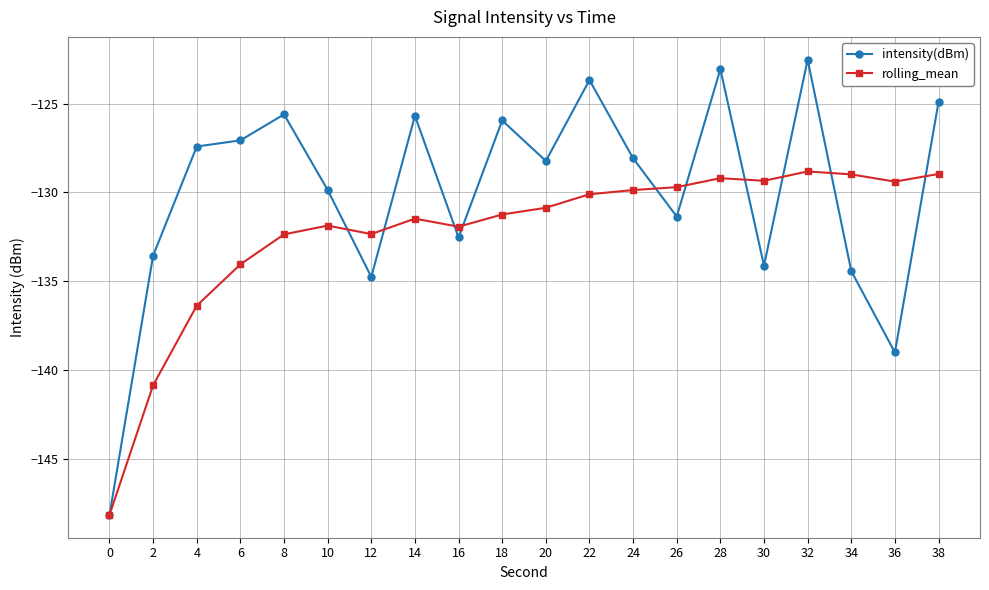

At which category is the sum across all series the highest?

32